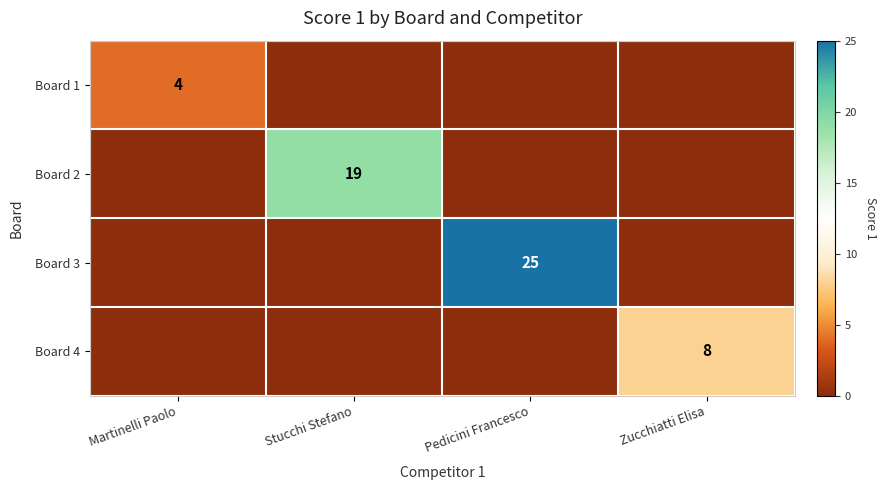

The Board 3 series shows 11 at Pedicini Francesco. True or false?

False